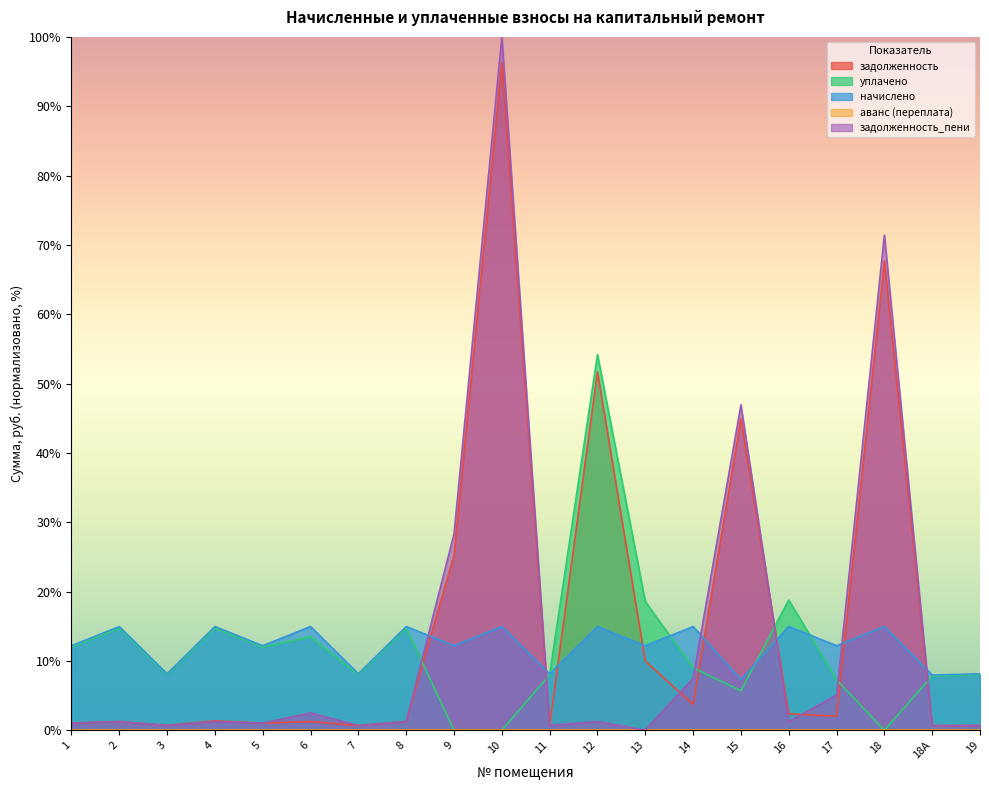

List the series in order of their peak value, lowest first.

начислено, уплачено, задолженность, задолженность_пени